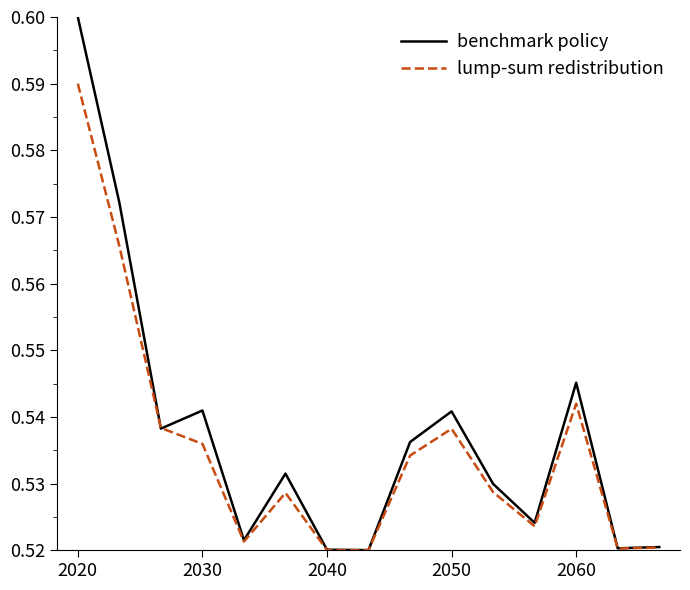

Rank the series by their average value, from highest to lowest.

benchmark policy, lump-sum redistribution